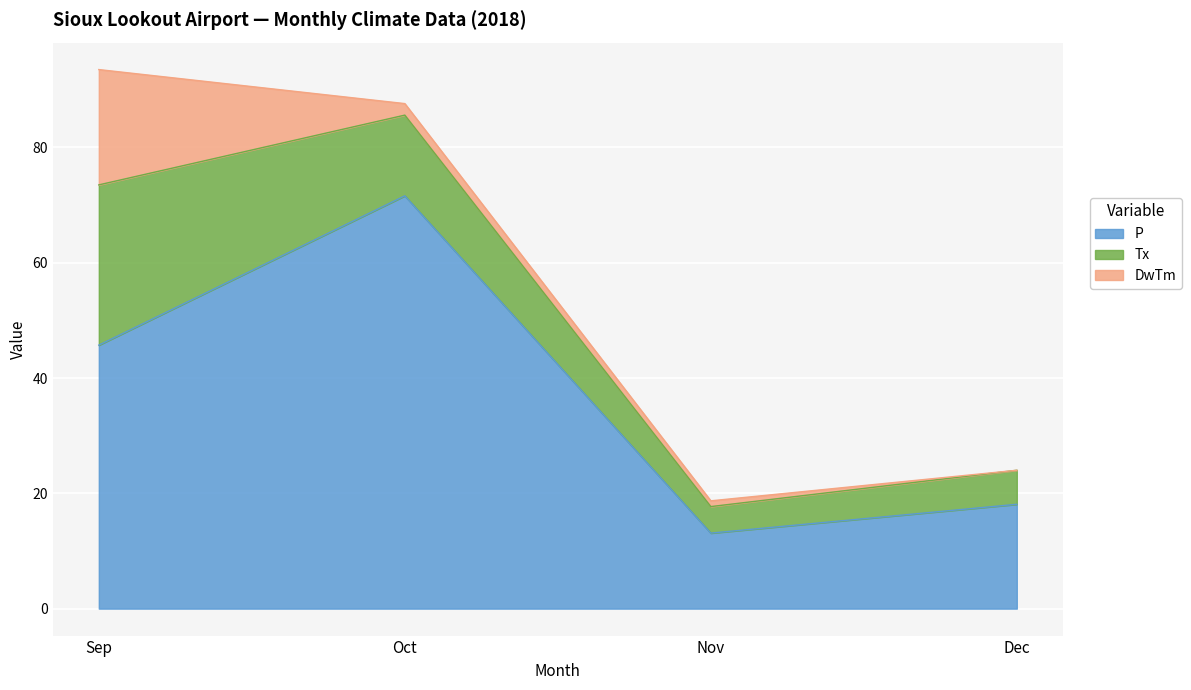

What is the value of the DwTm point at the 3rd from the left?

1.0